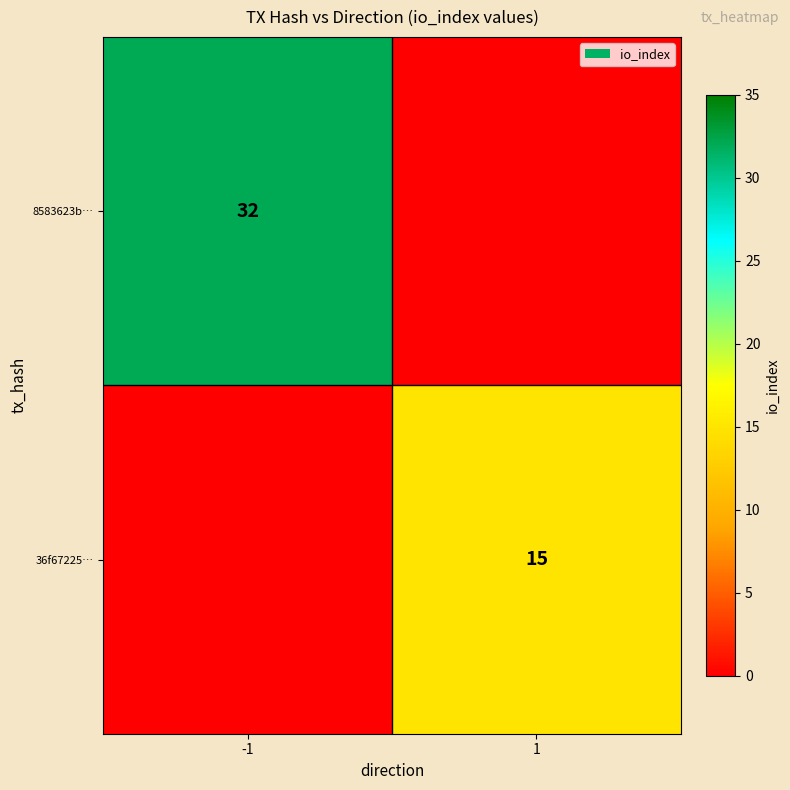

Which category has the highest value across all series?

-1